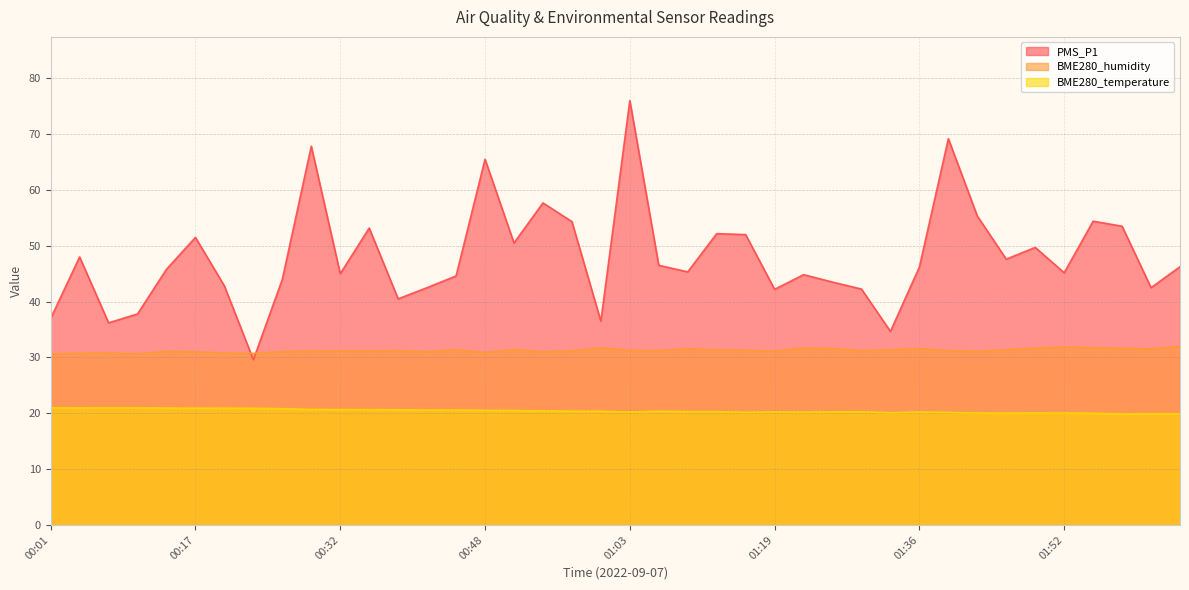

What is the value of the BME280_temperature point at the 11th from the left?

20.7